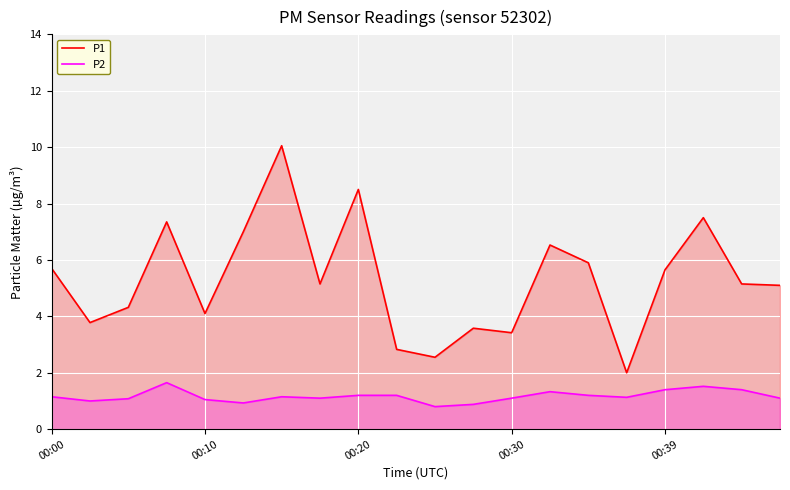

Between 00:20 and 00:39, which series saw the biggest shift?

P1